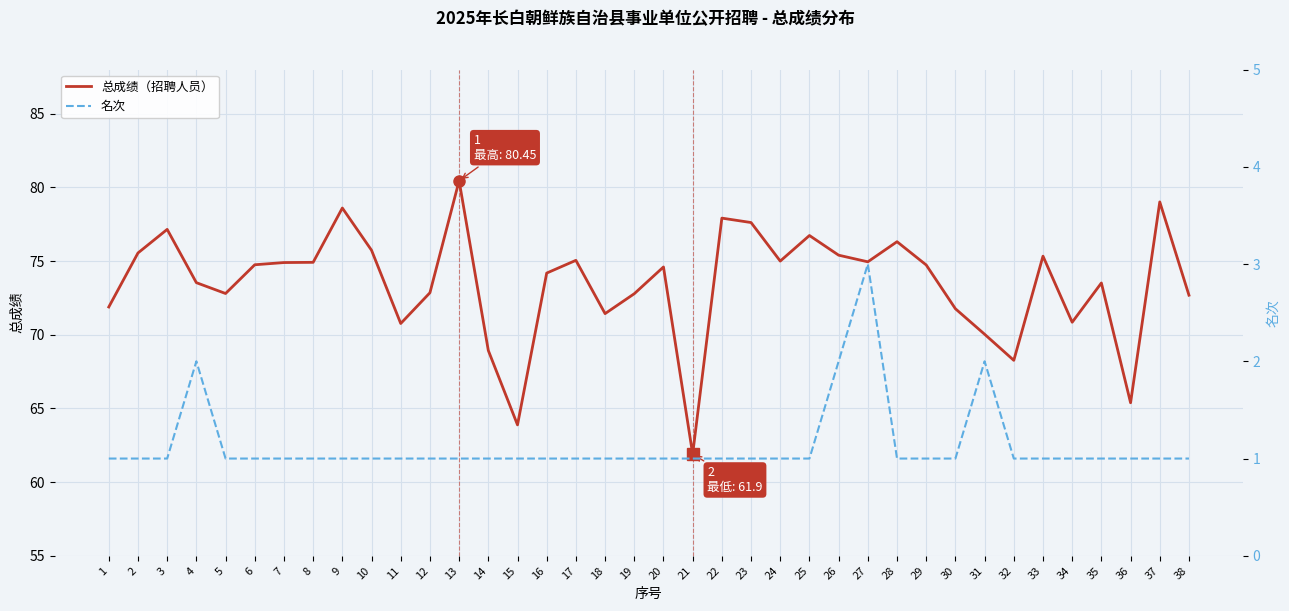

Reading right to left, extract all data points from this chart.

总成绩（招聘人员）: 38=72.7	37=79.0	36=65.4	35=73.5	34=70.8	33=75.3	32=68.3	31=70.0	30=71.8	29=74.7	28=76.3	27=75.0	26=75.4	25=76.7	24=75.0	23=77.6	22=77.9	21=61.9	20=74.6	19=72.8	18=71.4	17=75.0	16=74.2	15=63.9	14=68.9	13=80.5	12=72.8	11=70.8	10=75.7	9=78.6	8=74.9	7=74.9	6=74.8	5=72.8	4=73.5	3=77.2	2=75.5	1=71.9
名次: 38=1.0	37=1.0	36=1.0	35=1.0	34=1.0	33=1.0	32=1.0	31=2.0	30=1.0	29=1.0	28=1.0	27=3.0	26=2.0	25=1.0	24=1.0	23=1.0	22=1.0	21=1.0	20=1.0	19=1.0	18=1.0	17=1.0	16=1.0	15=1.0	14=1.0	13=1.0	12=1.0	11=1.0	10=1.0	9=1.0	8=1.0	7=1.0	6=1.0	5=1.0	4=2.0	3=1.0	2=1.0	1=1.0